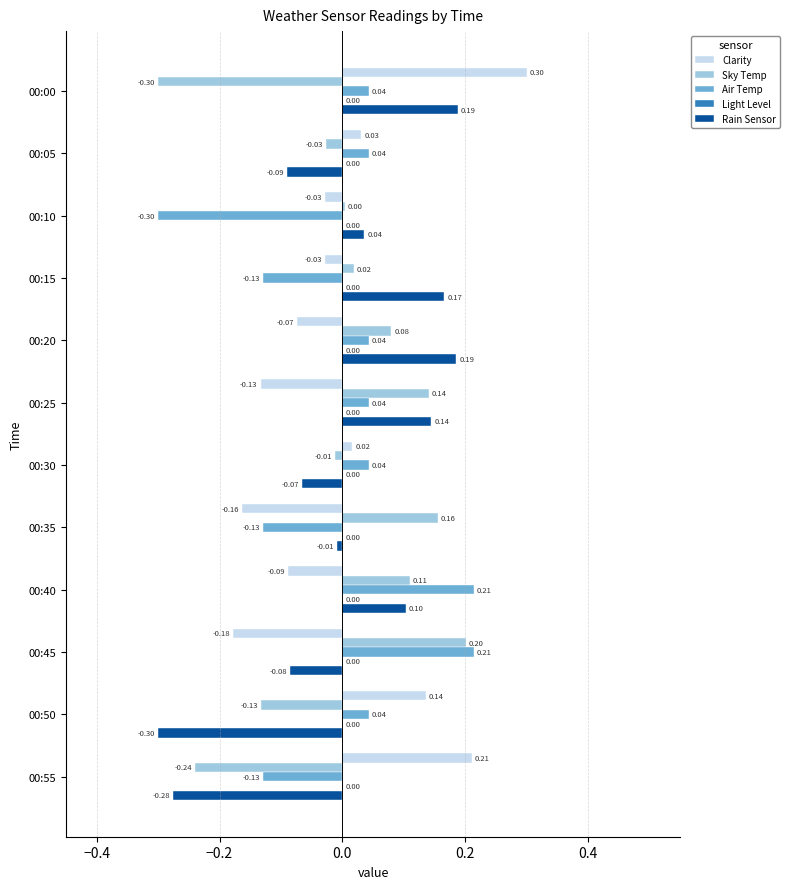

How many data points in Rain Sensor are above 0?

6